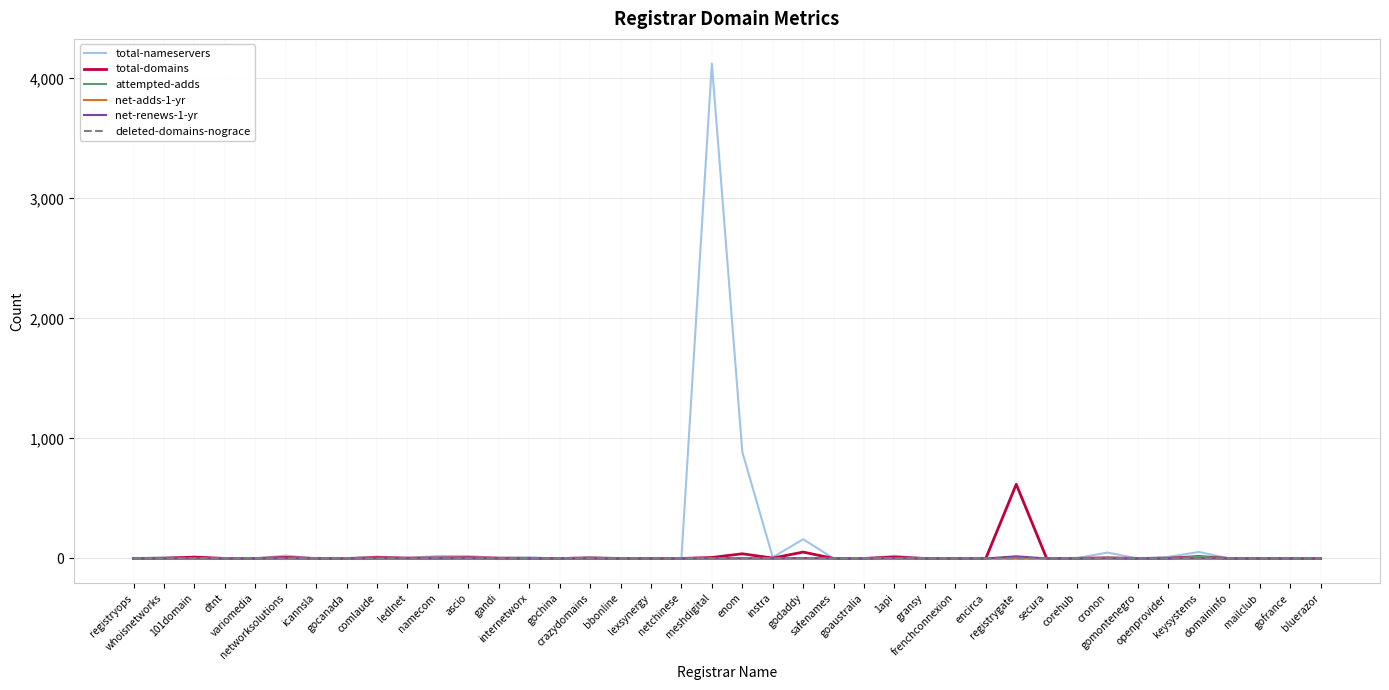

How many lines are shown in the chart?

6